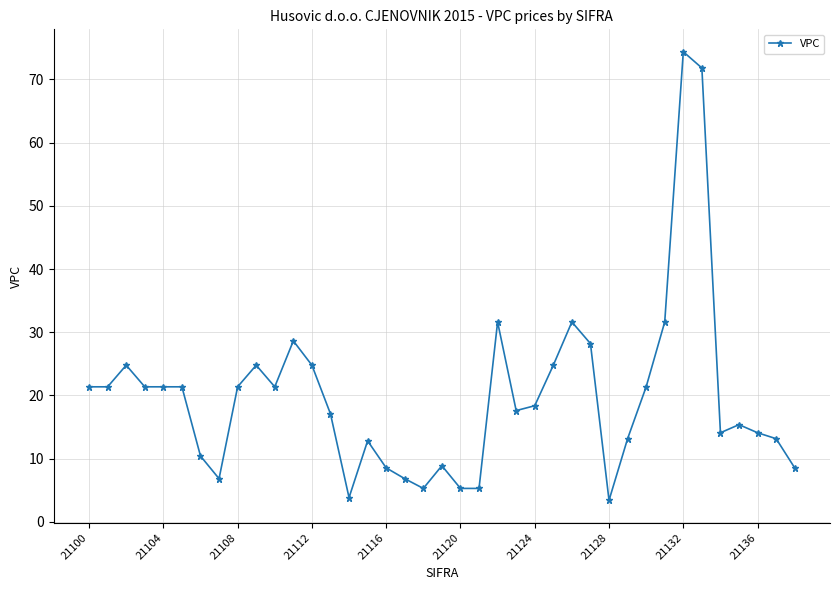

What is the sum of all values?

777.0